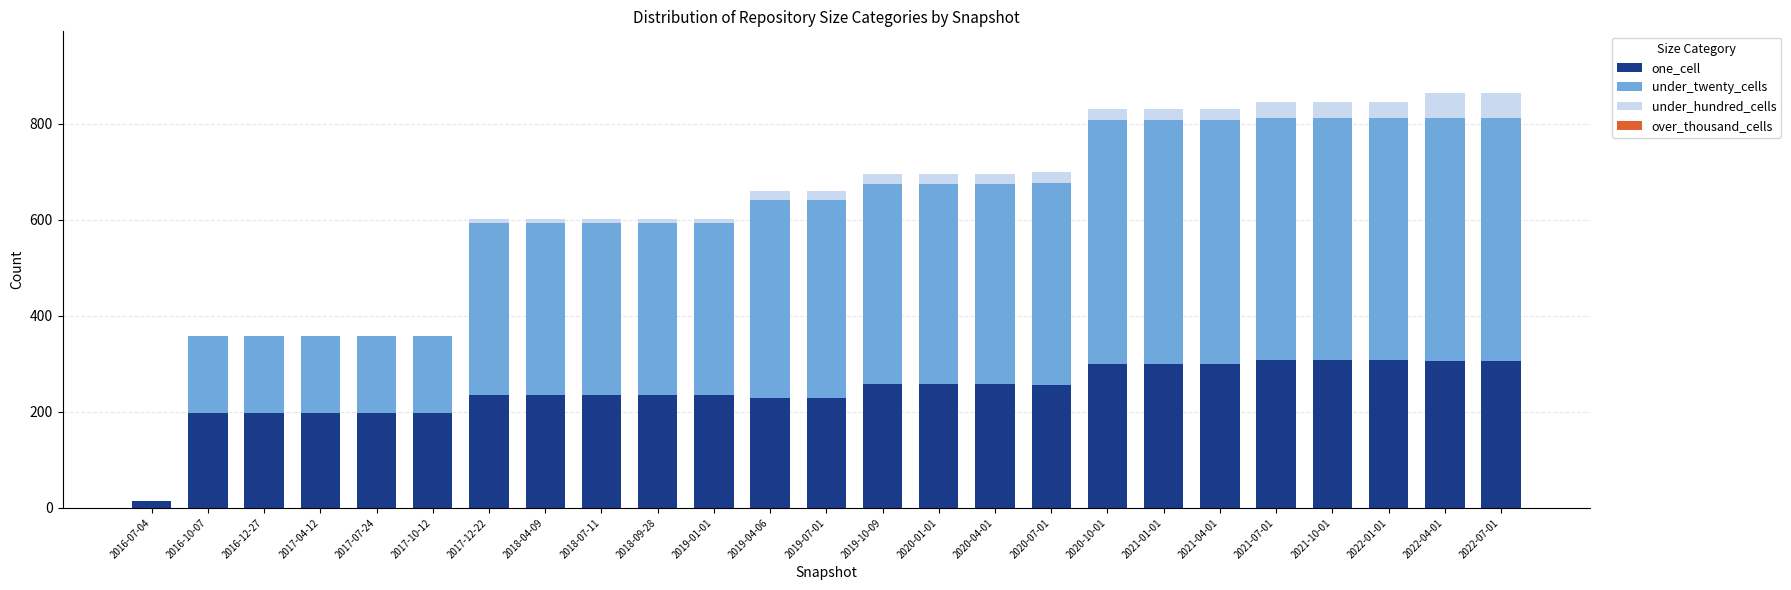

Are the bars grouped side by side (vs. stacked)?

No